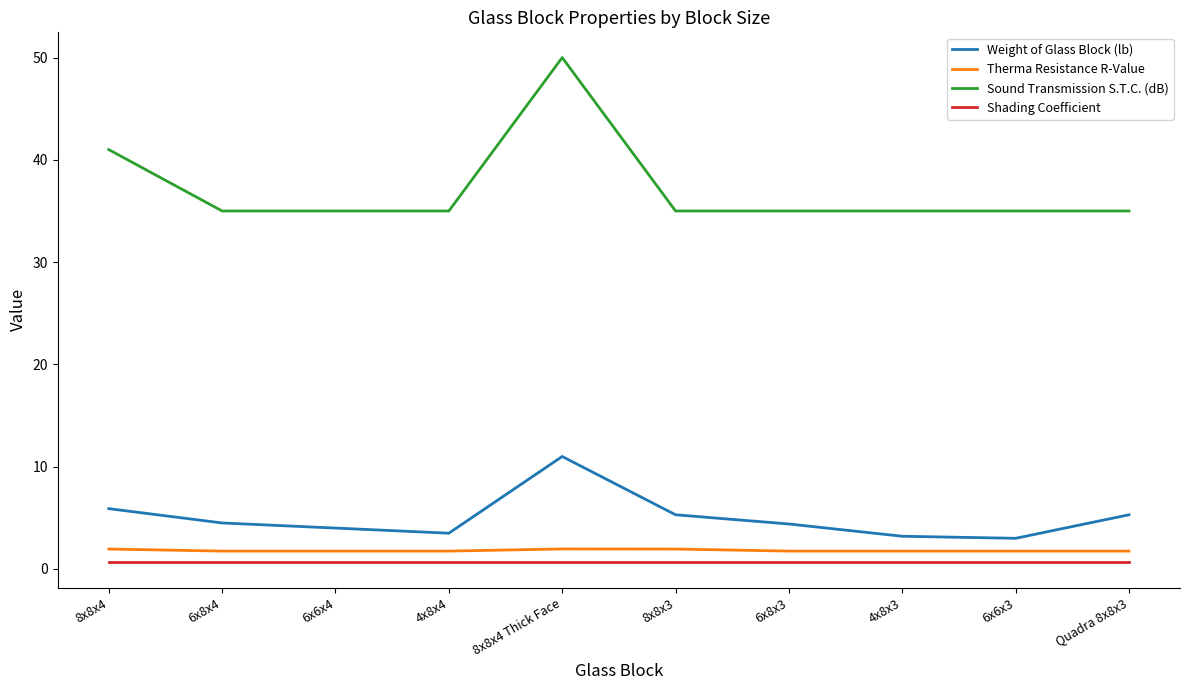

At which category is the sum across all series the highest?

8x8x4 Thick Face